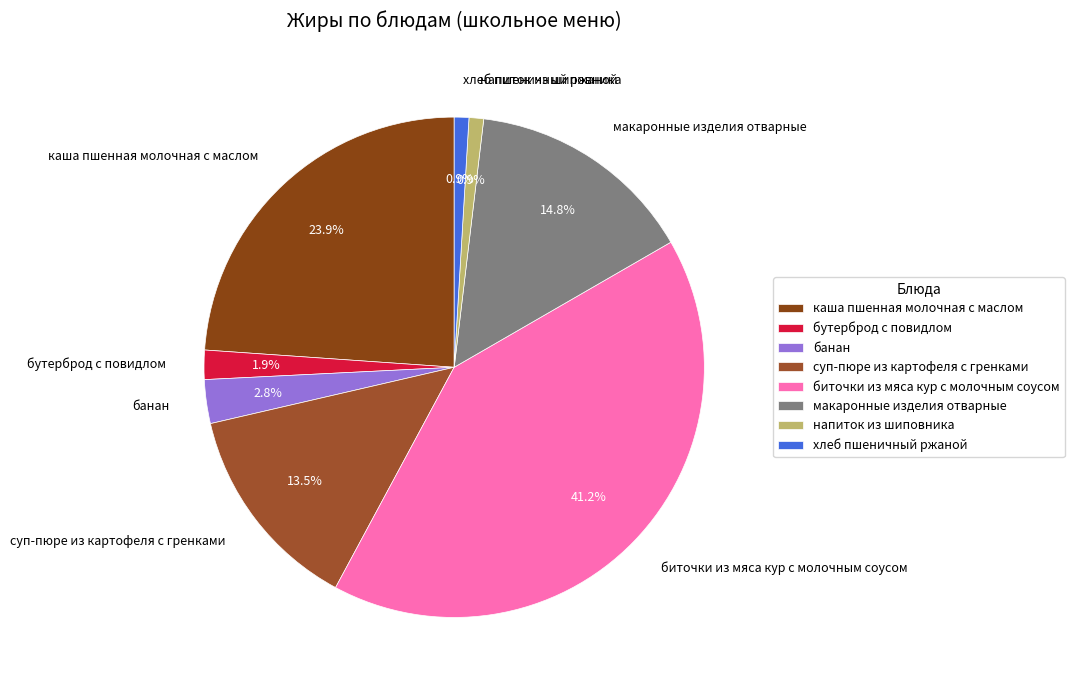

What percentage is the биточки из мяса кур с молочным соусом slice, to the nearest percent?

41%